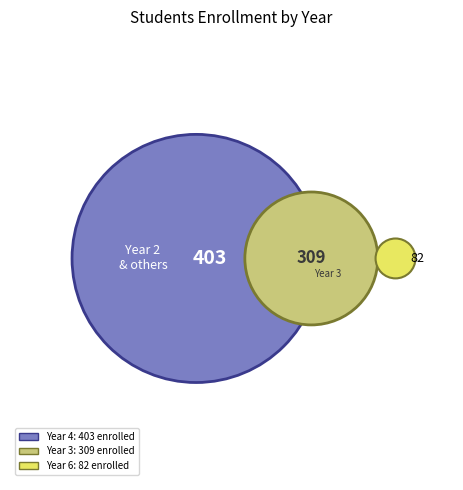

True or false: Year 2 accounts for 1% of the total.

False